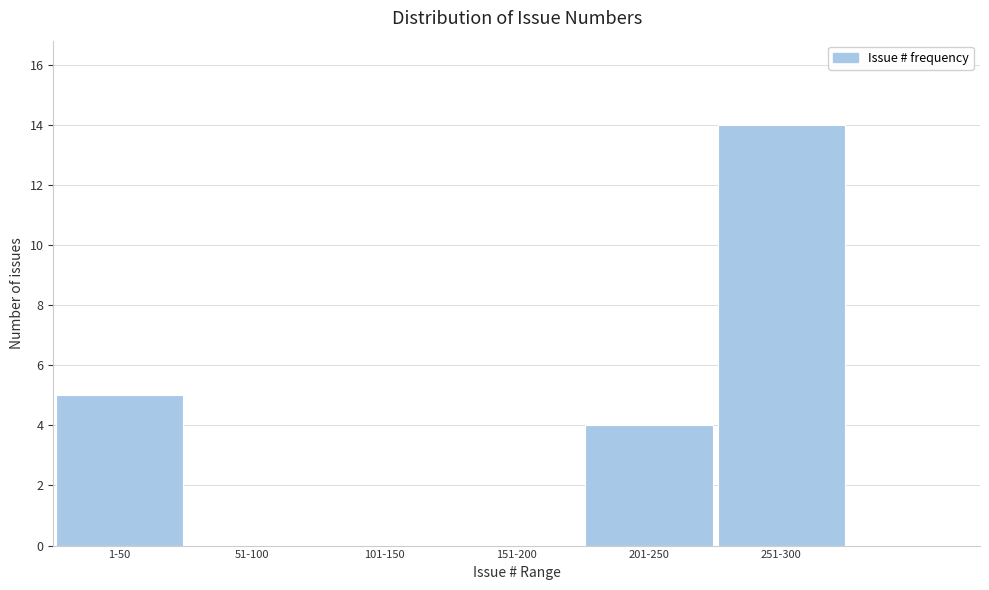

Reading left to right, what are all the values shown in this chart?

1-50=5	51-100=0	101-150=0	151-200=0	201-250=4	251-300=14